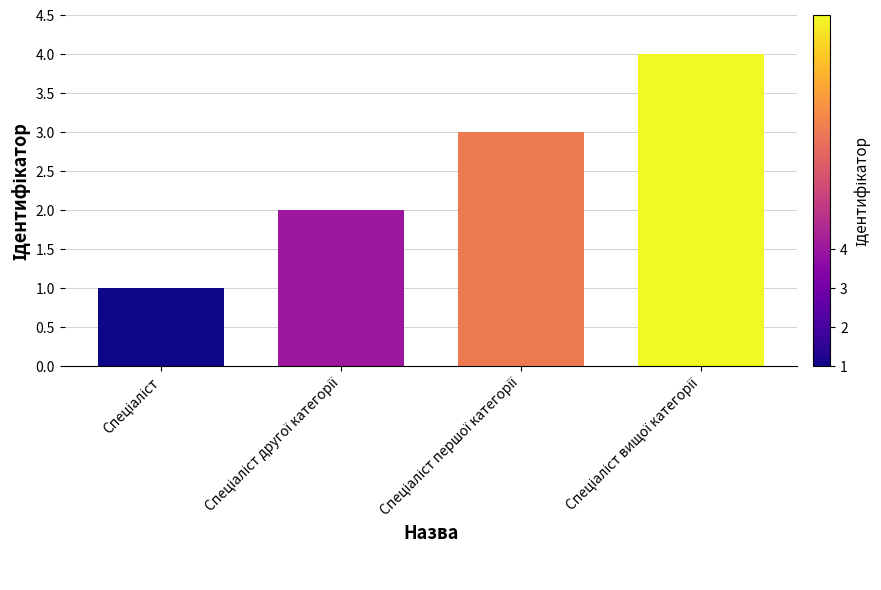

What is the greatest value displayed?

4